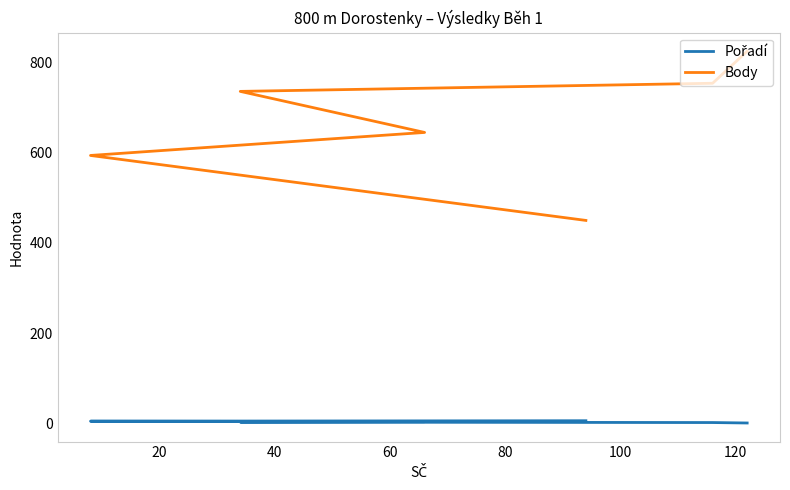

What is the sum of the Pořadí values at 20 and 40?

5